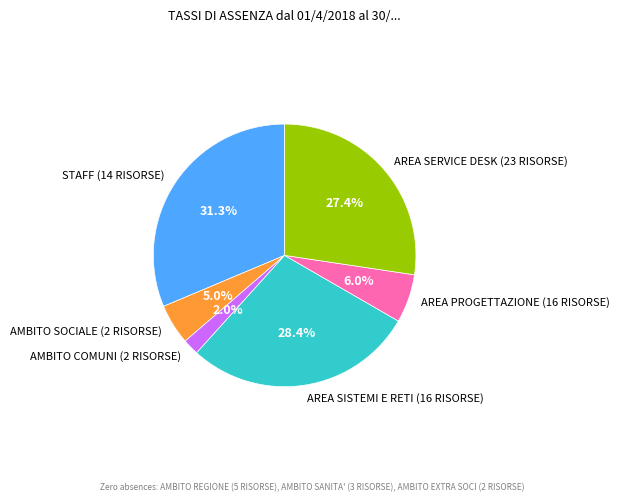

Is there any slice that represents more than half of the pie?

No